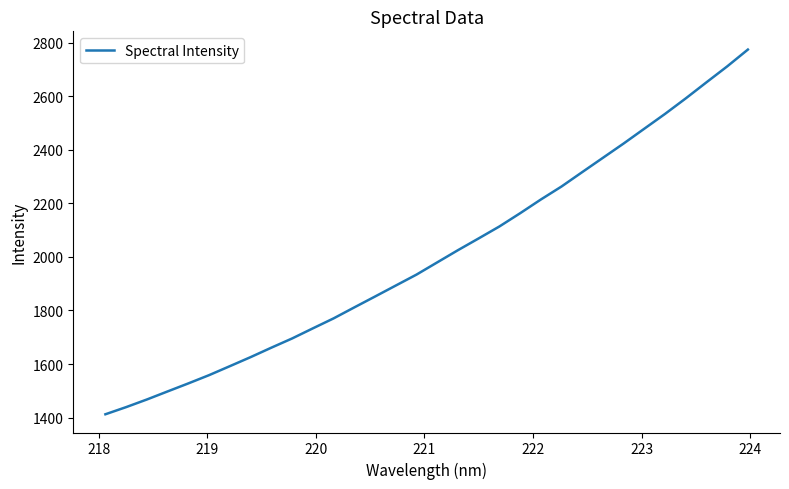

What is the greatest value displayed?

2774.6